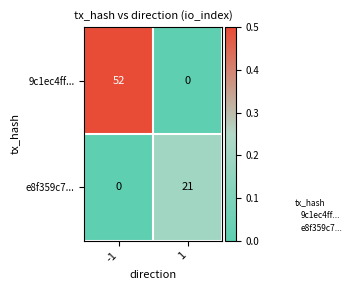

What is the maximum value shown in the chart?

52